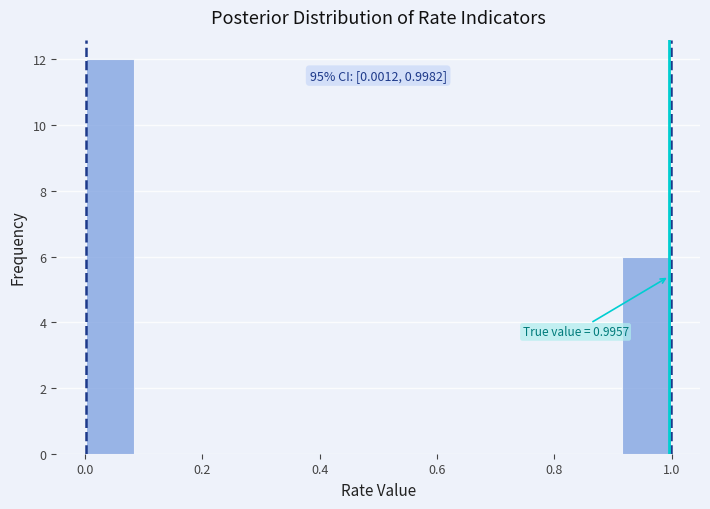

Over which range of the x-axis is the bar tallest?

0.00 to 0.08